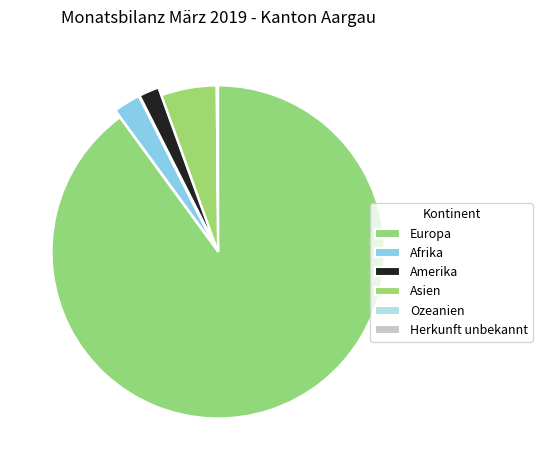

Between Asien and Ozeanien, which is larger?

Asien